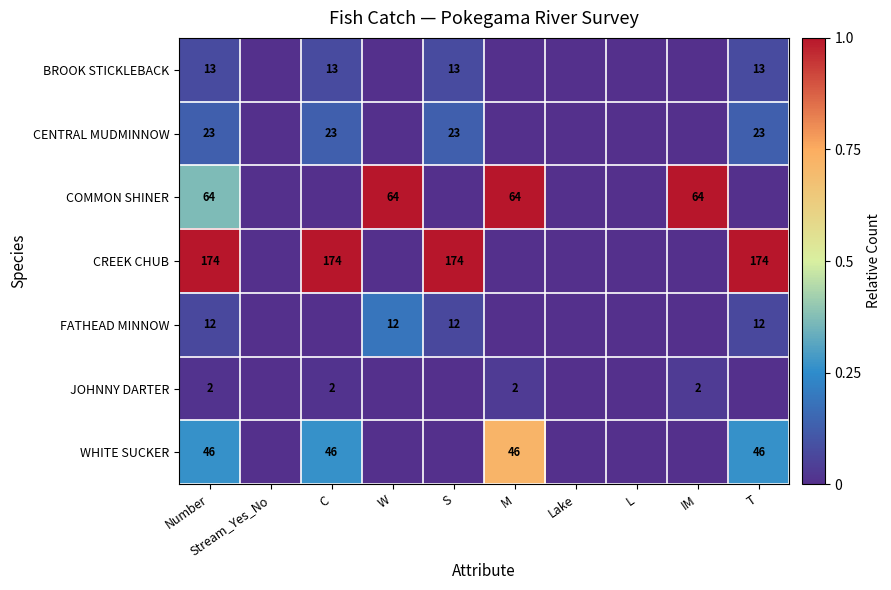

The value of WHITE SUCKER at C is 46. True or false?

True